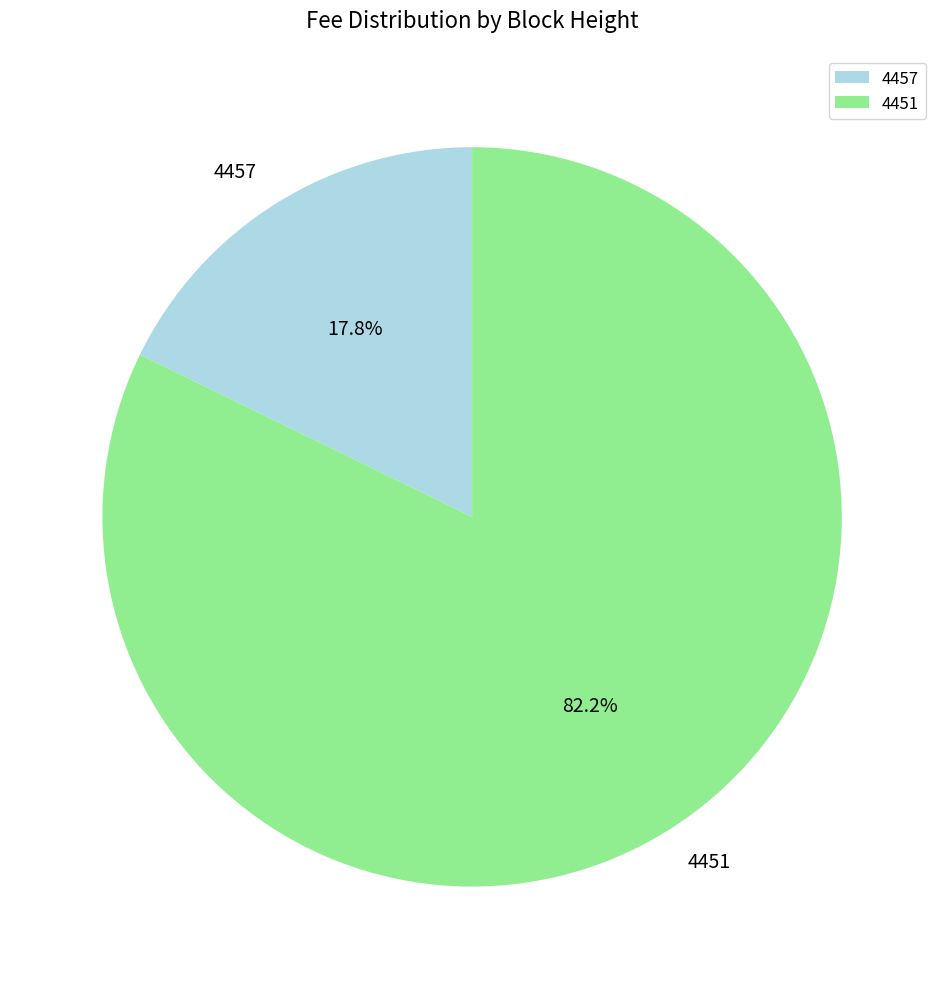

What is the total percentage of 4451 and 4457?

100.0%